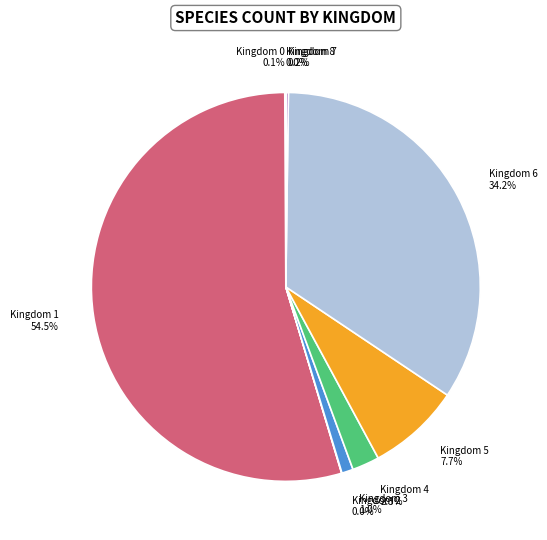

What percentage is the 5 slice, to the nearest percent?

8%